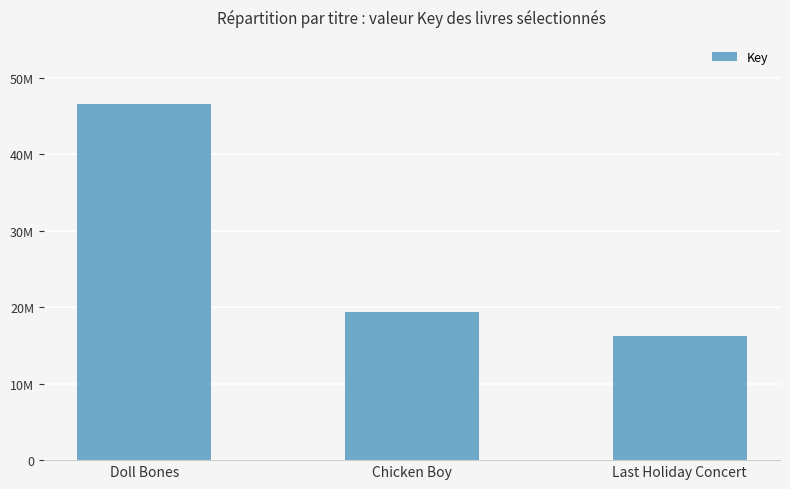

What is the value of the 2nd bar from the left?

19336816